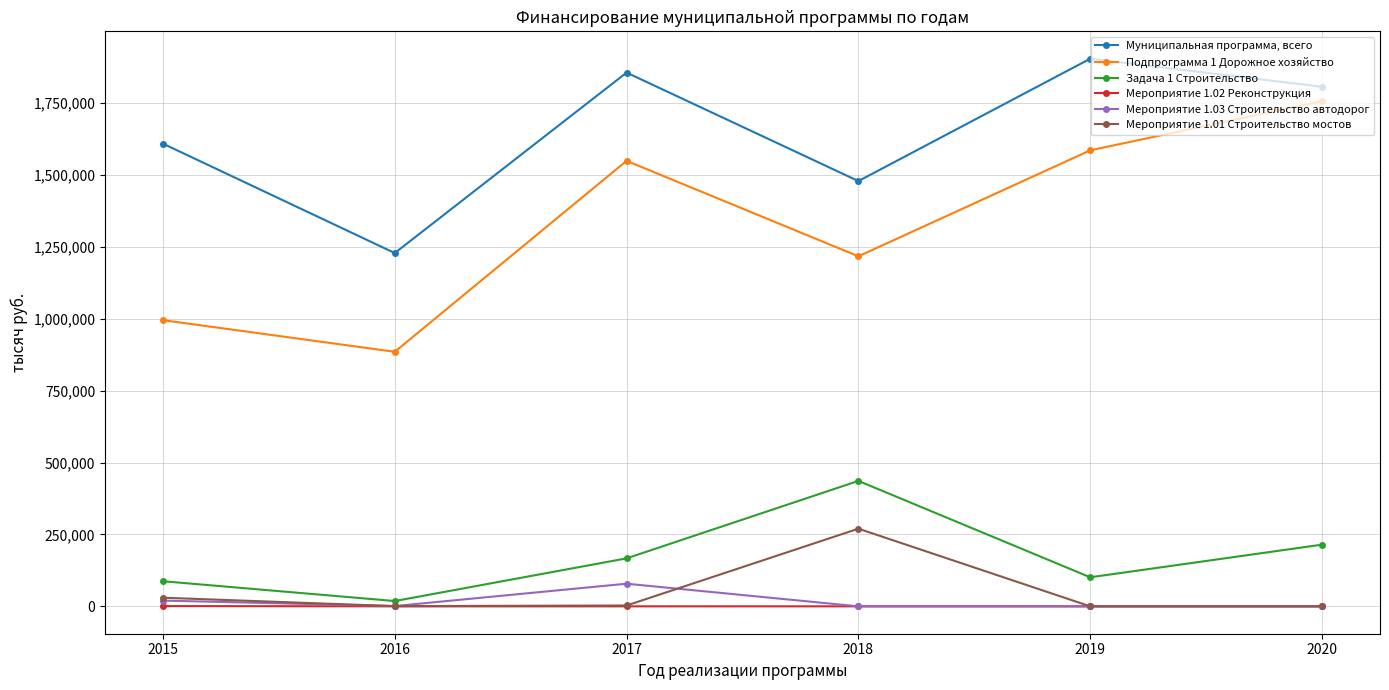

What is the sum of the Мероприятие 1.02 Реконструкция values at 2018 and 2015?

900.0